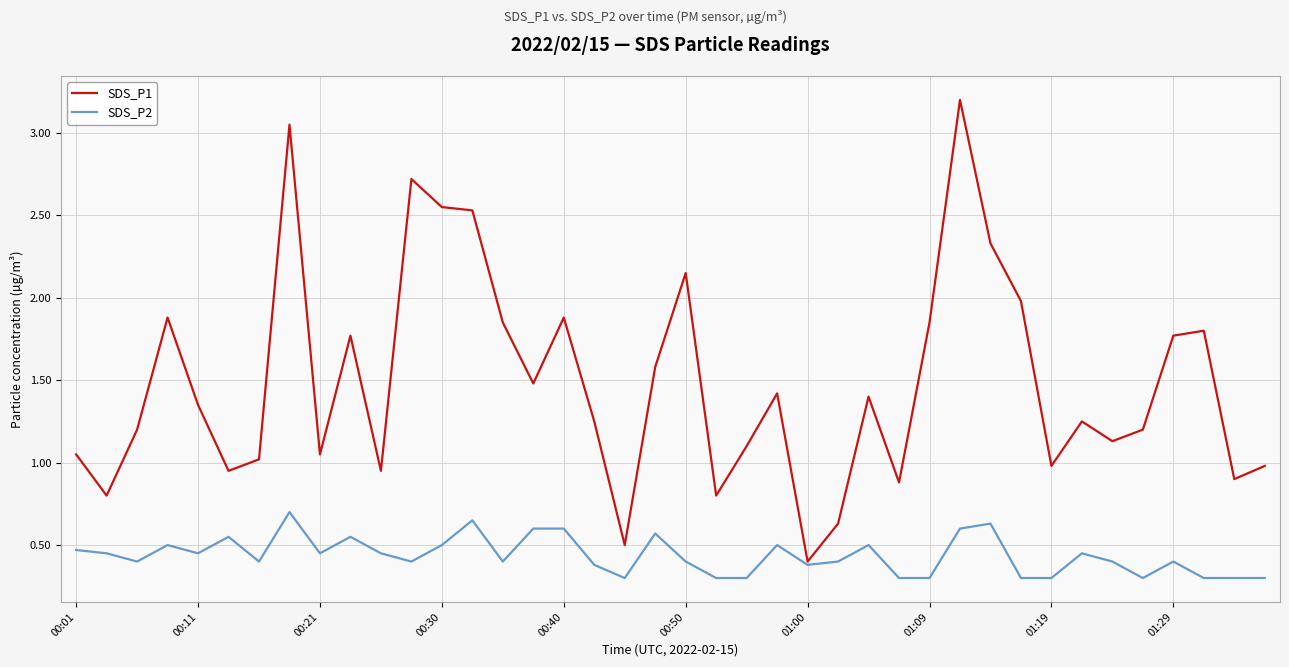

Which series has the widest spread of values?

SDS_P1